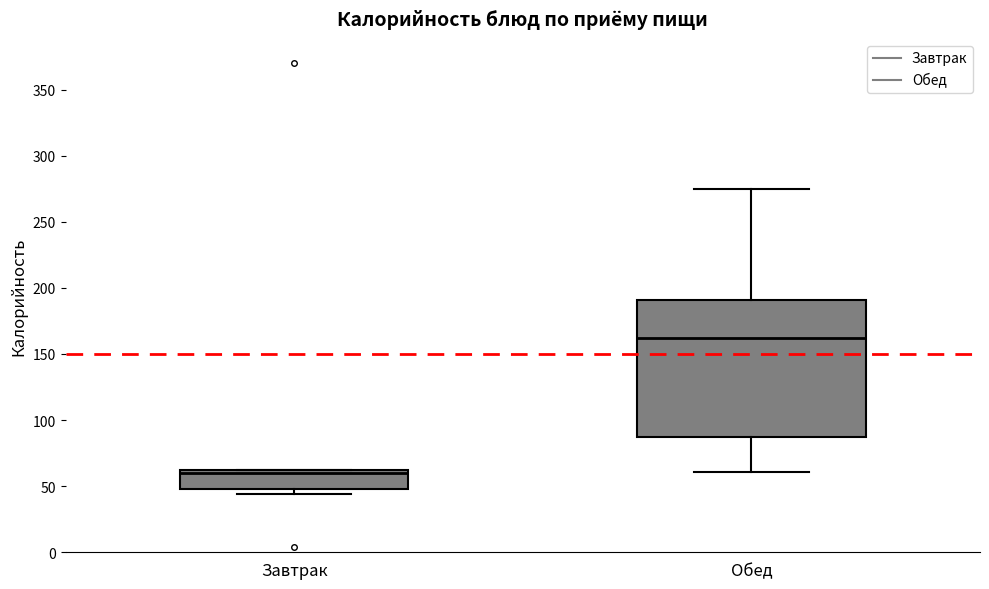

Where is the lower edge of the box for Обед on the y-axis? The values are not printed on the chart, so give them approximately, as read against the axis.

85